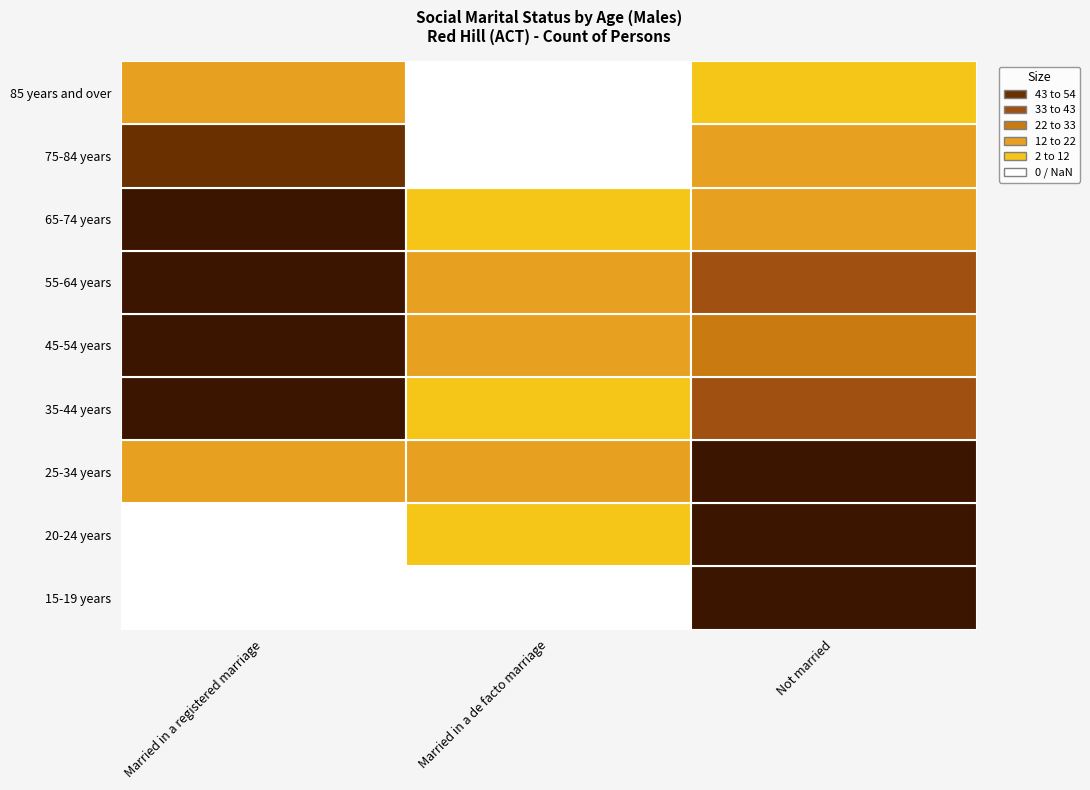

What value does the Not married series have at 85 years and over, to the nearest 10?

10